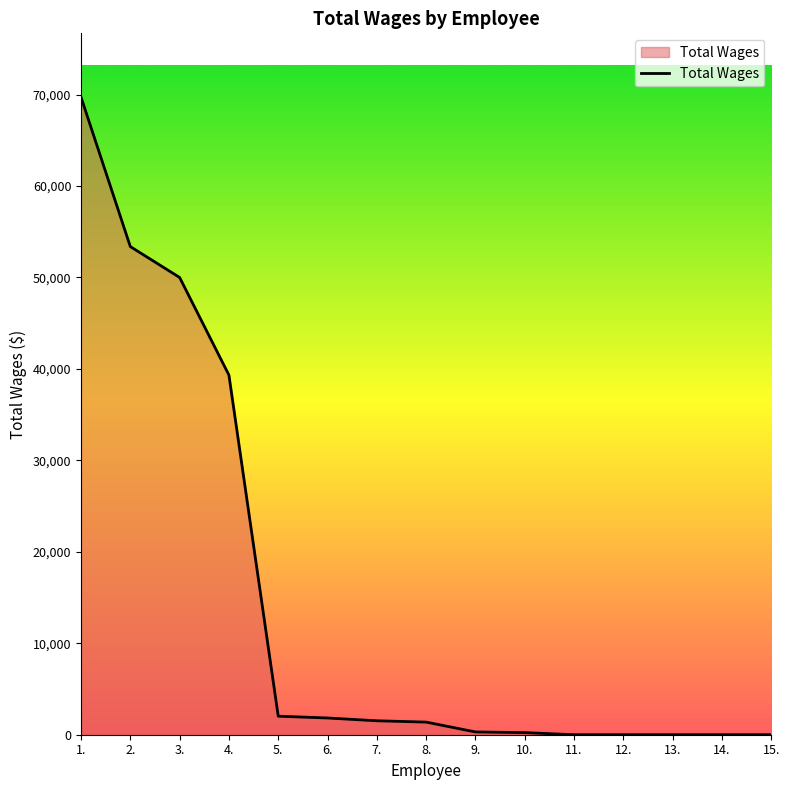

What is the maximum value shown in the chart?

69720